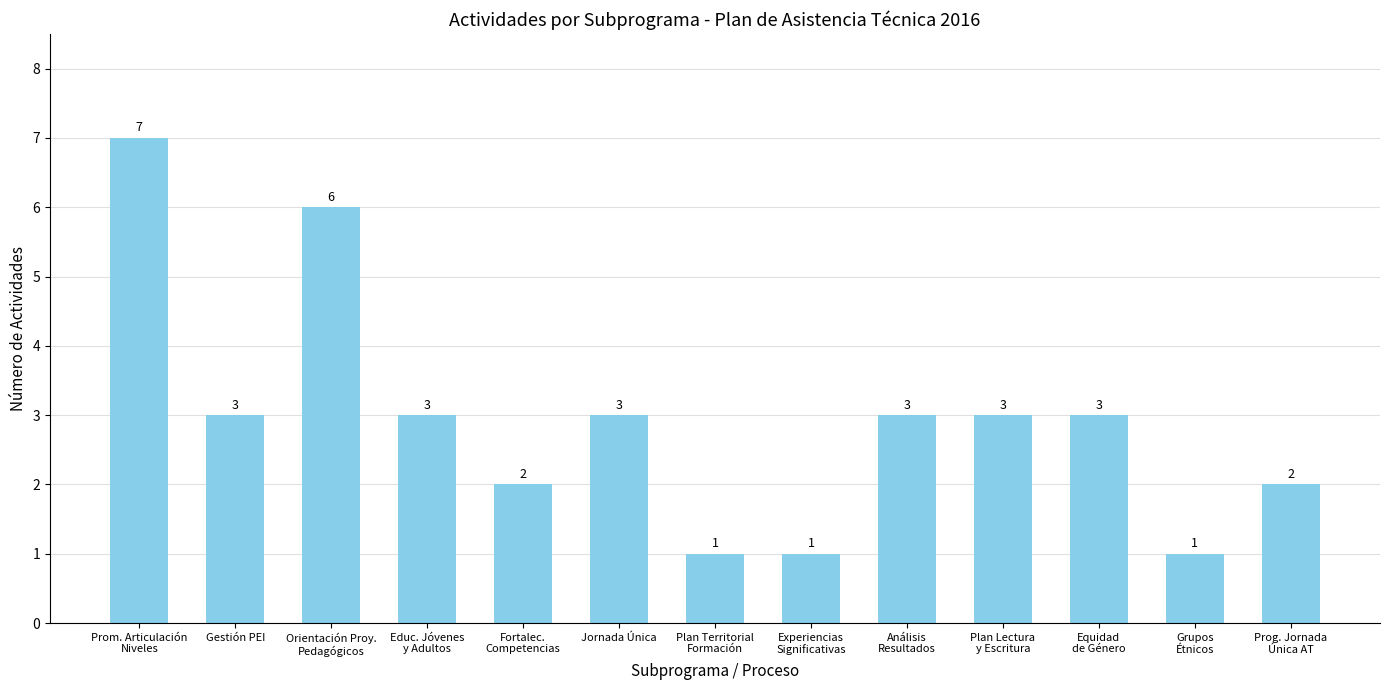

Reading left to right, what are all the values shown in this chart?

7	3	6	3	2	3	1	1	3	3	3	1	2